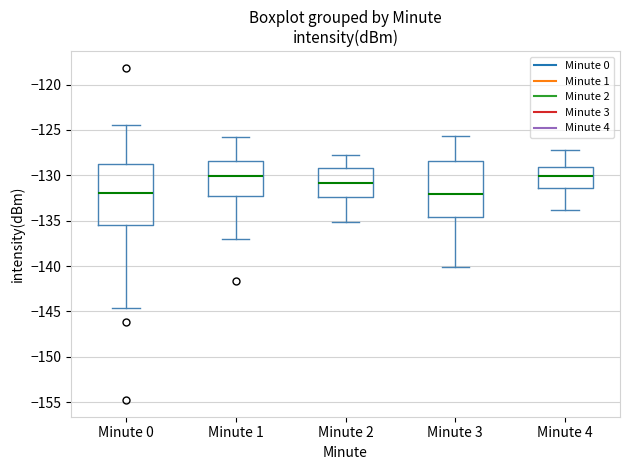

Reading left to right, transcribe this box plot: for each box, give where its median line is, the range the box spans, and where its two whiskers end, as read against the y-axis. The values are not printed on the chart, so give them approximately, as read against the axis.

Minute 0: median -132.0, box -135.5 to -128.5, whiskers -144.5 to -124.5
Minute 1: median -130.0, box -132.5 to -128.5, whiskers -137.0 to -125.5
Minute 2: median -131.0, box -132.5 to -129.0, whiskers -135.0 to -128.0
Minute 3: median -132.0, box -134.5 to -128.5, whiskers -140.0 to -125.5
Minute 4: median -130.0, box -131.5 to -129.0, whiskers -134.0 to -127.0